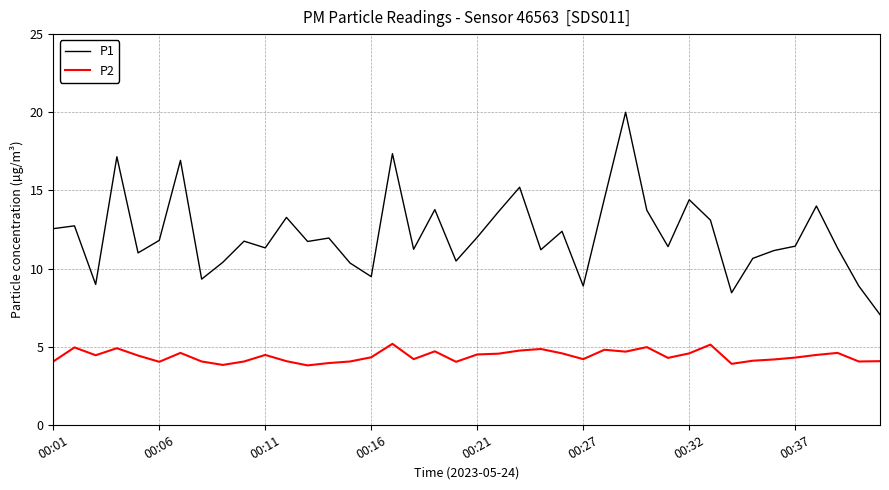

True or false: P2 and P1 intersect in this chart.

False